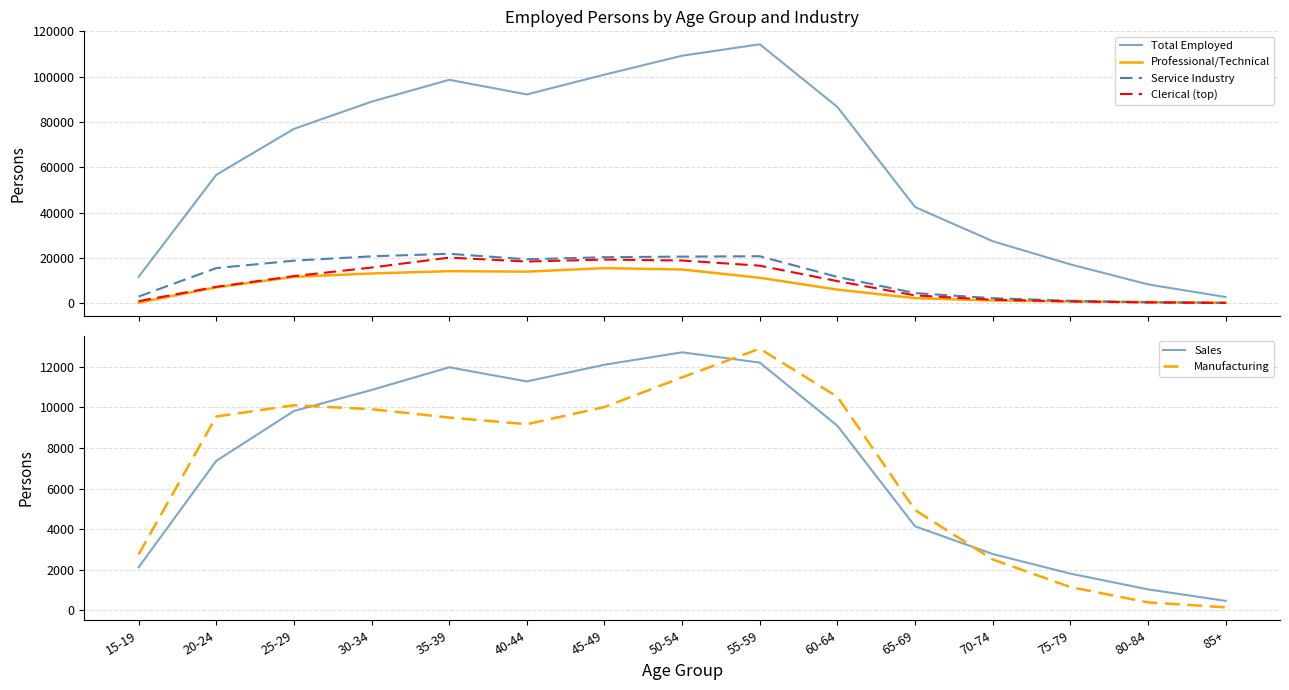

At which category is the sum across all series the highest?

55-59